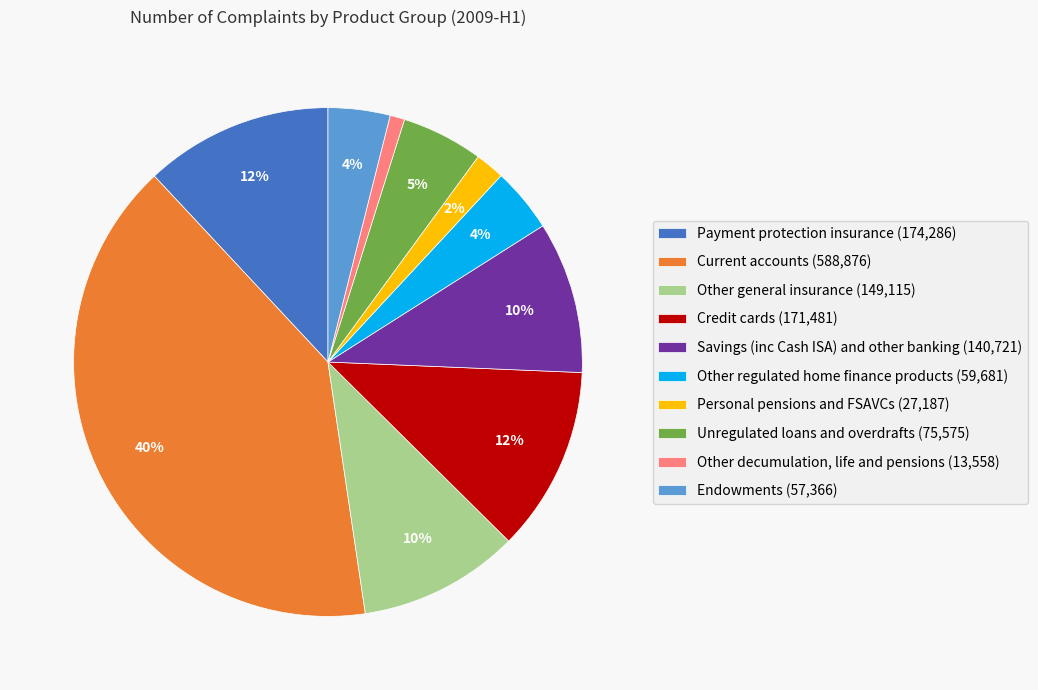

To the nearest percent, what is the combined percentage of Savings (inc Cash ISA) and other banking and Payment protection insurance?

22%